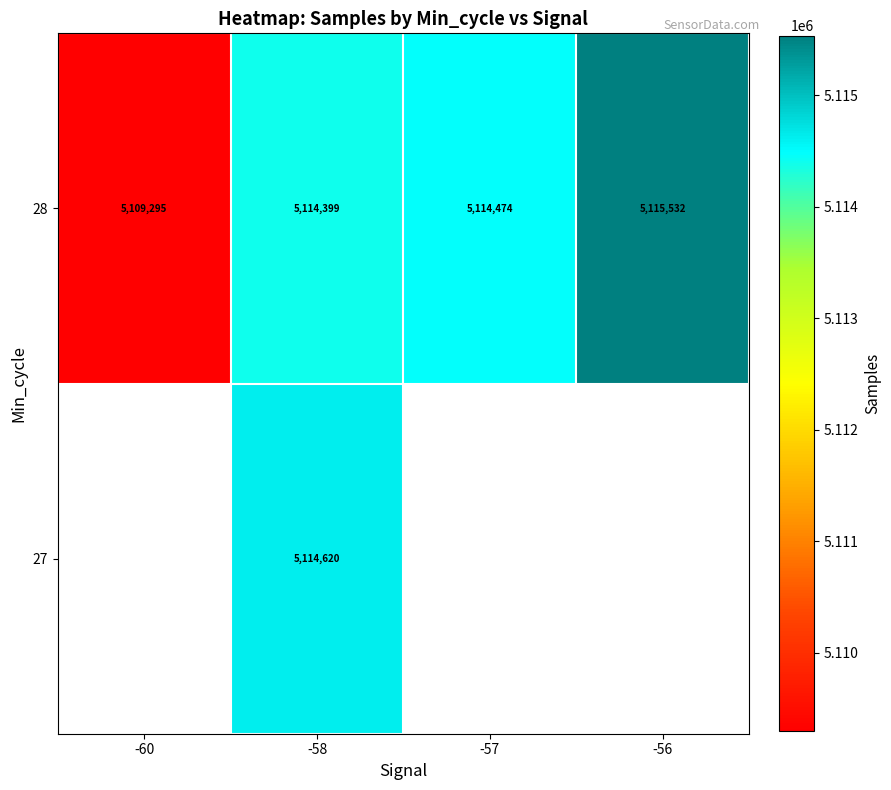

Which category has the lowest value in the 28 series?

-60